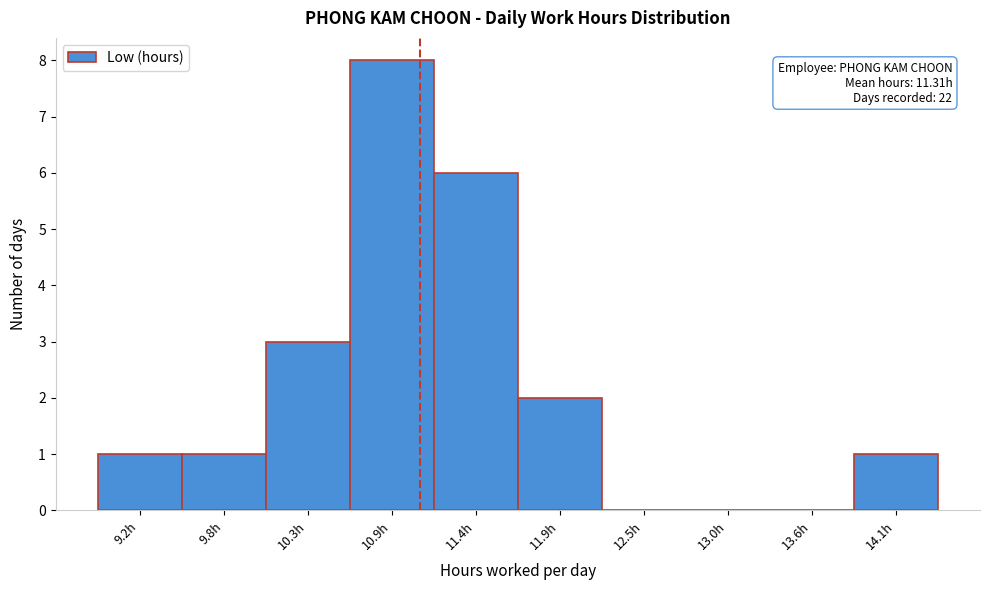

Reading left to right, what are all the values shown in this chart?

9.2h=1	9.8h=1	10.3h=3	10.9h=8	11.4h=6	11.9h=2	12.5h=0	13.0h=0	13.6h=0	14.1h=1